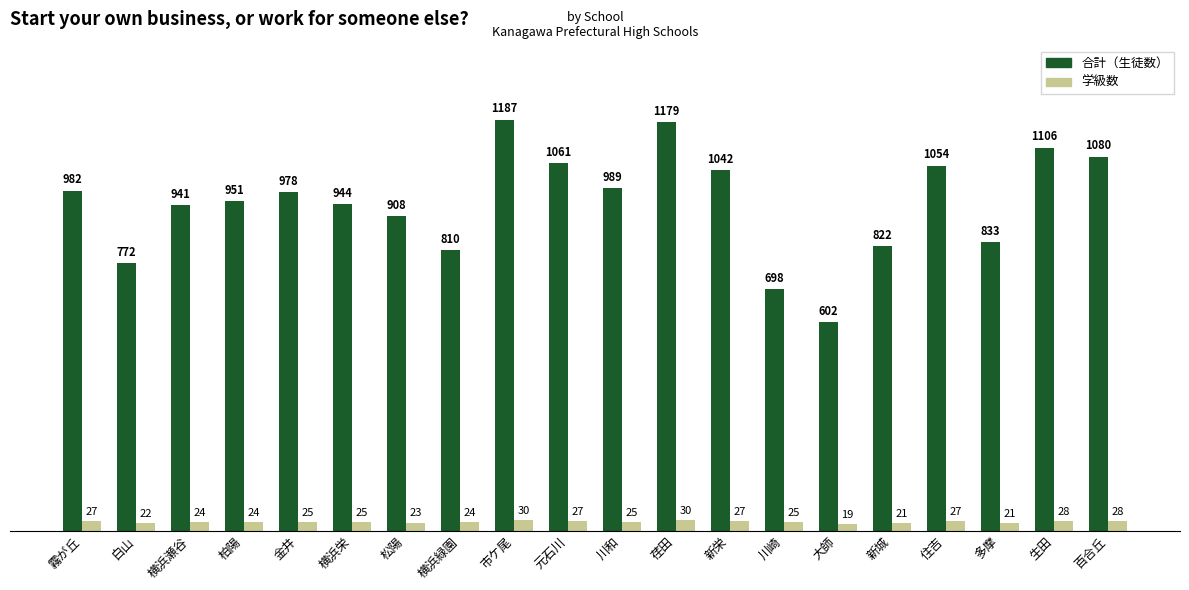

Which category has the lowest value in the 学級数 series?

大師